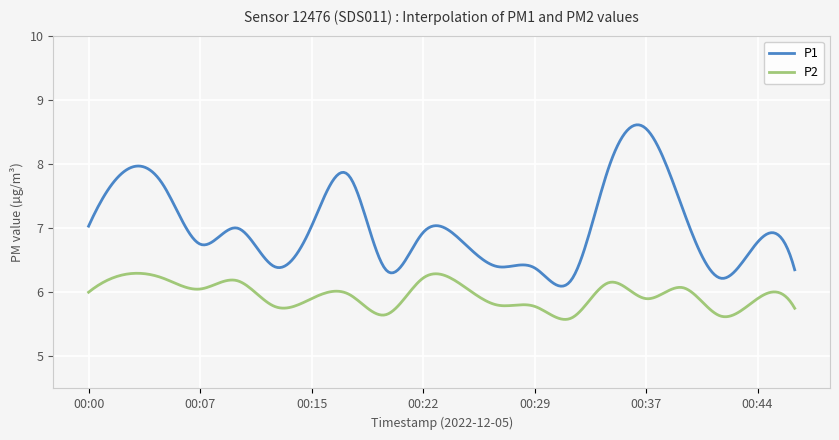

What is the smallest value displayed?

5.6